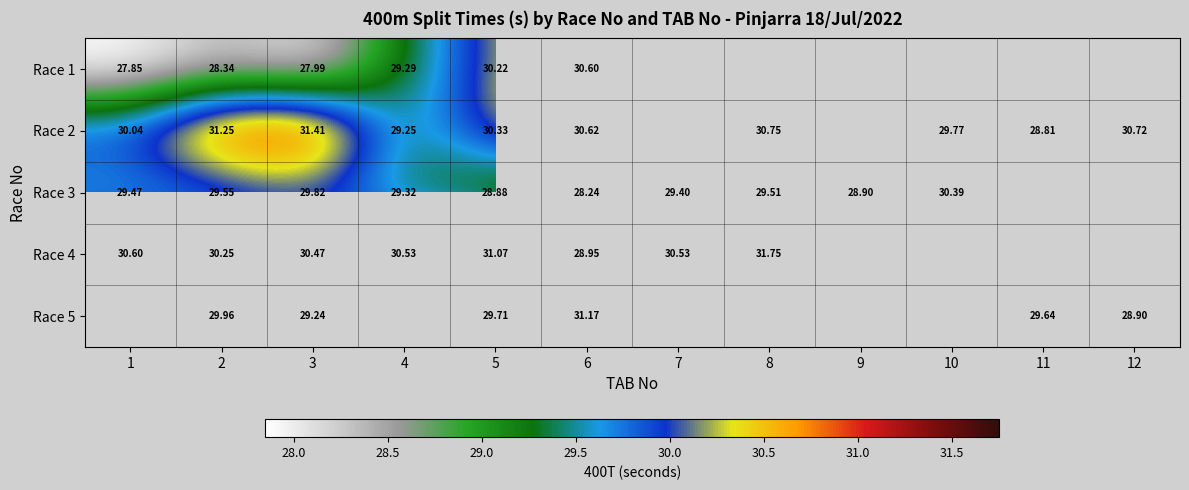

Is the value of Race 2 at 4 greater than the value of Race 5 at 11?

No